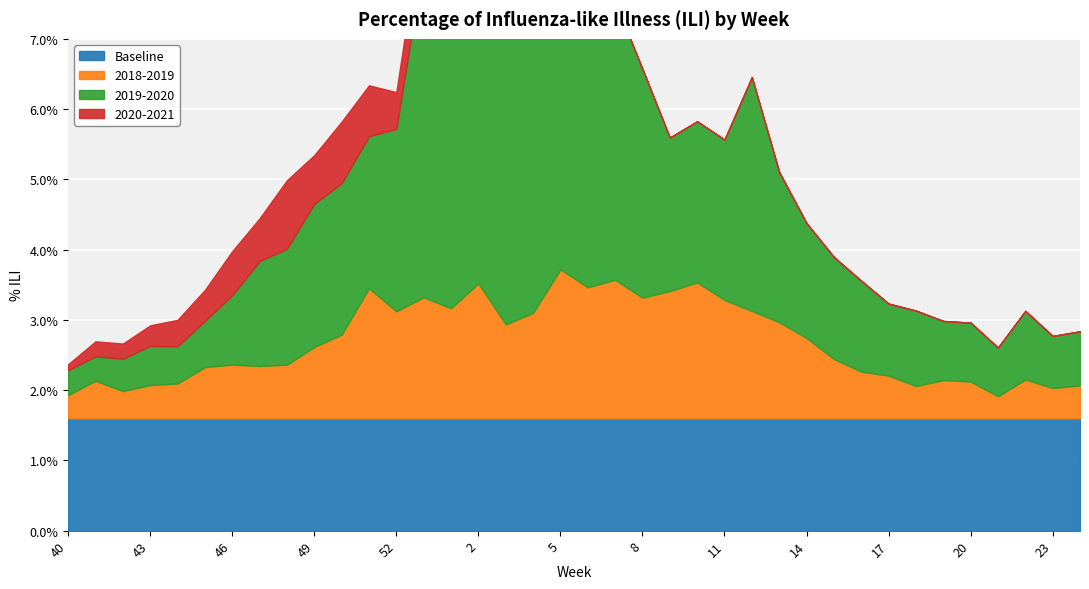

True or false: 2019-2020 and 2020-2021 intersect in this chart.

False